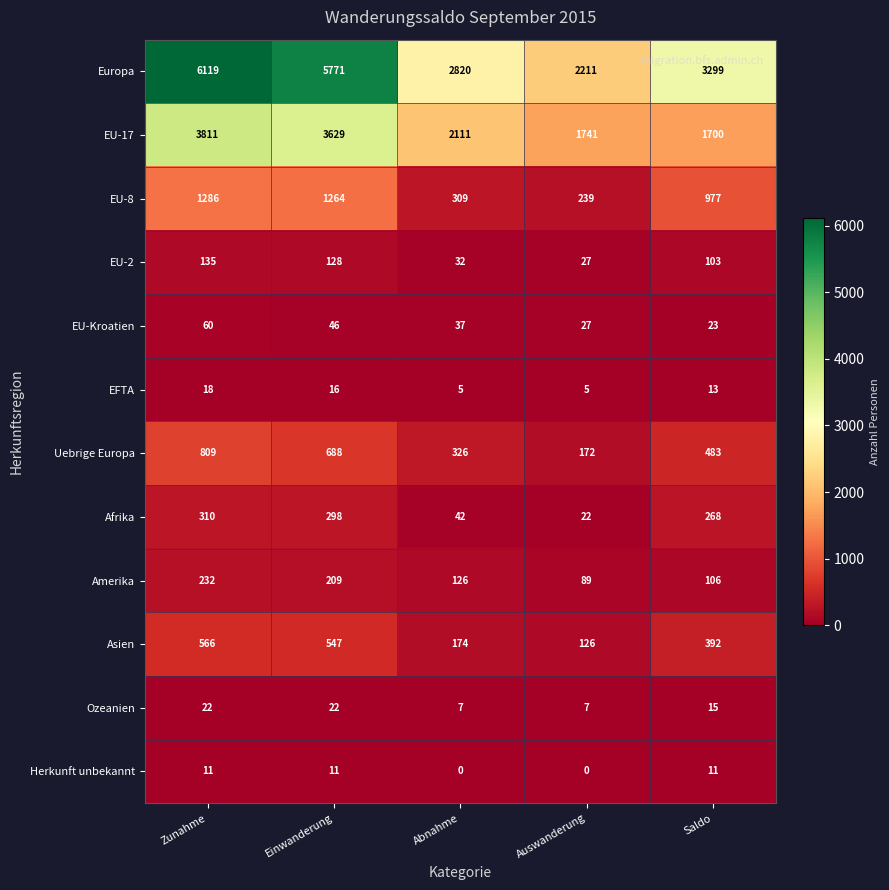

At which label does Amerika first exceed 126?

Zunahme